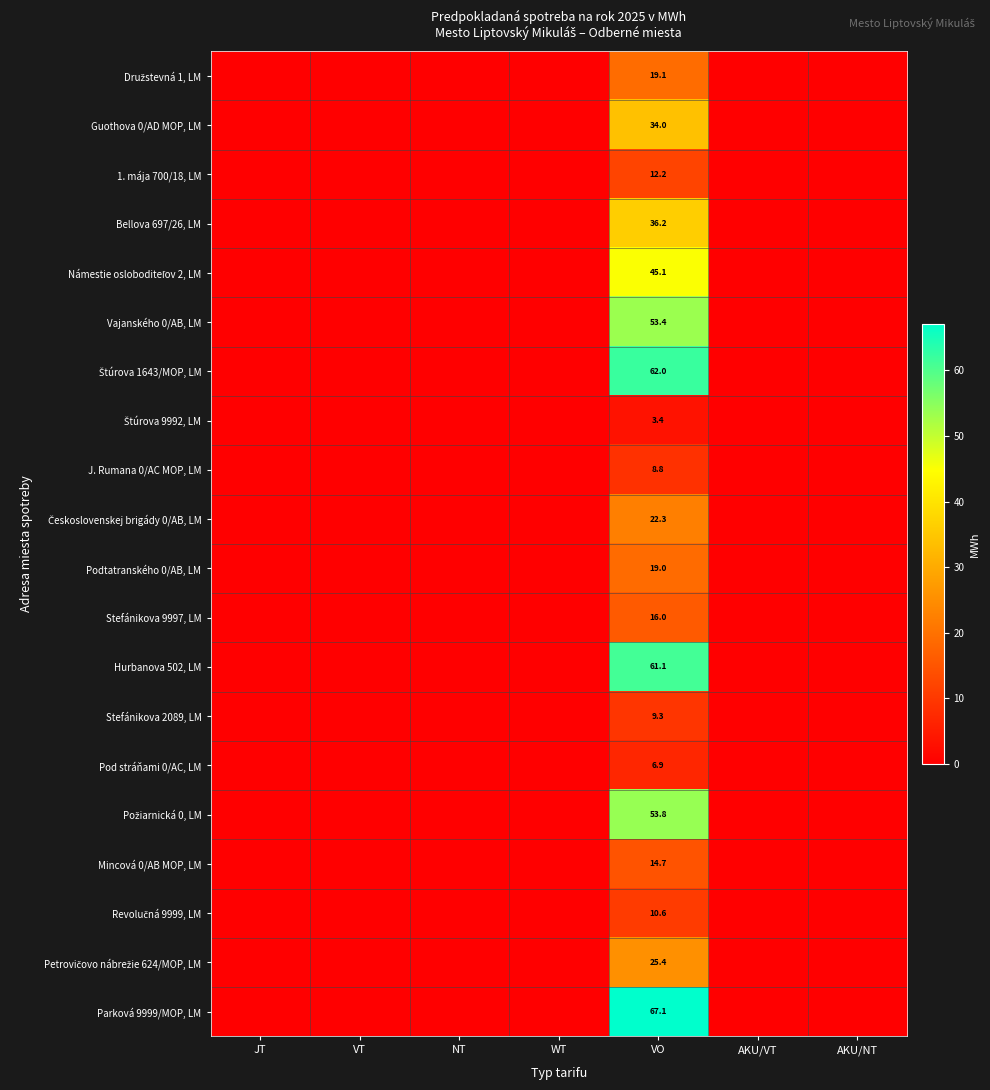

Which has a higher value, VT or JT?

VT